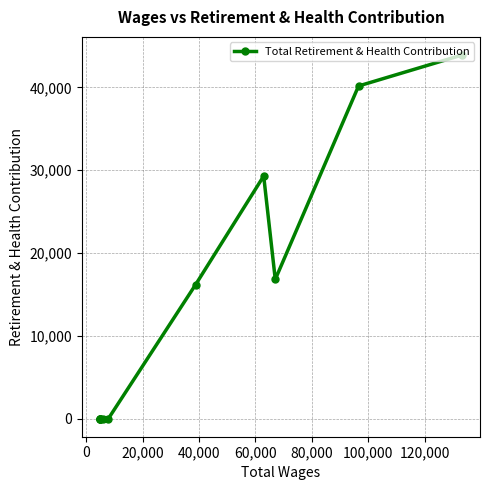

How many data points does each series have?

11